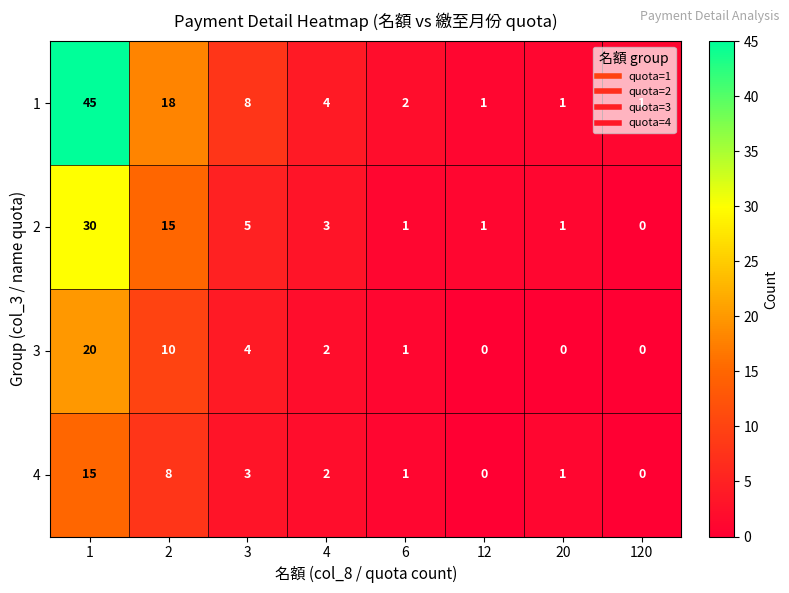

Which series has the largest range (max minus min)?

1